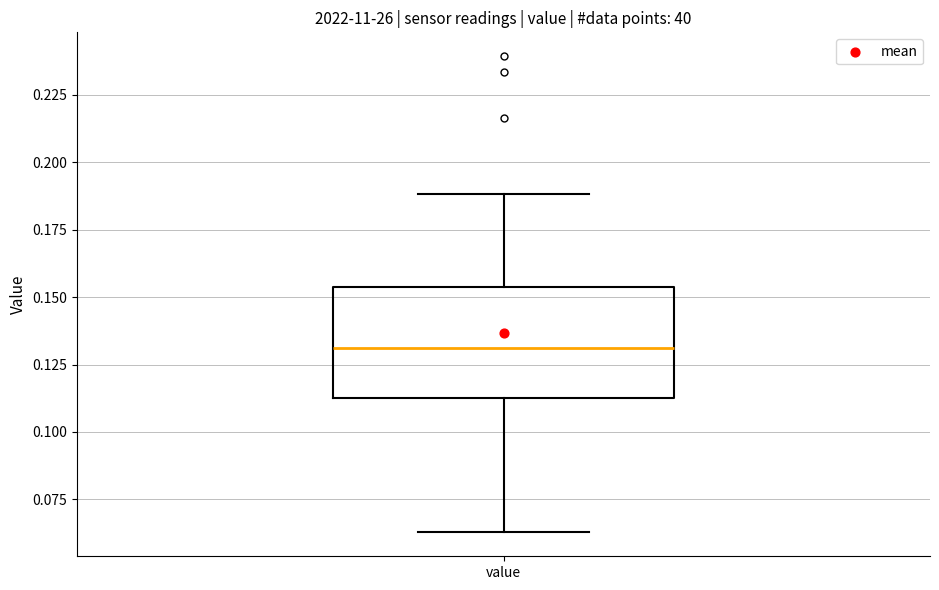

Transcribe this box plot: give where the median line is, the range the box spans, and where the two whiskers end, as read against the y-axis. The values are not printed on the chart, so give them approximately, as read against the axis.

median 0.130, box 0.115 to 0.155, whiskers 0.065 to 0.190